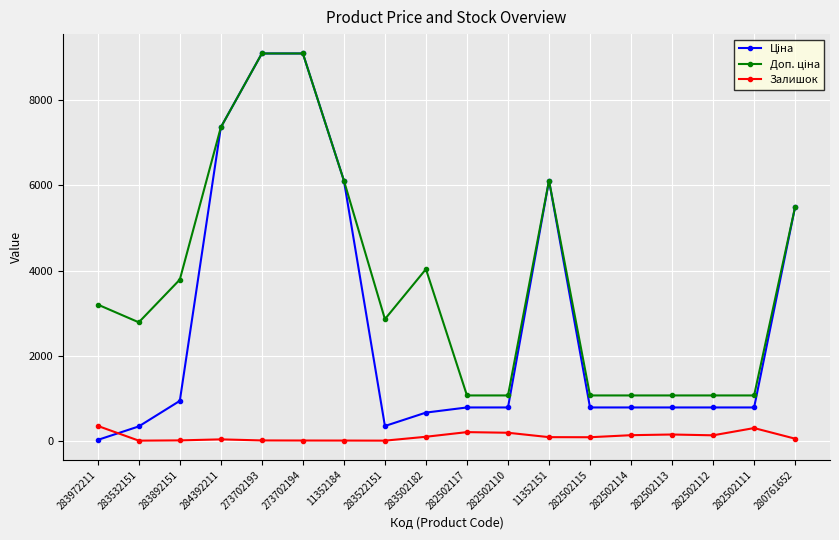

What is the label of the 6th point from the left?

273702194